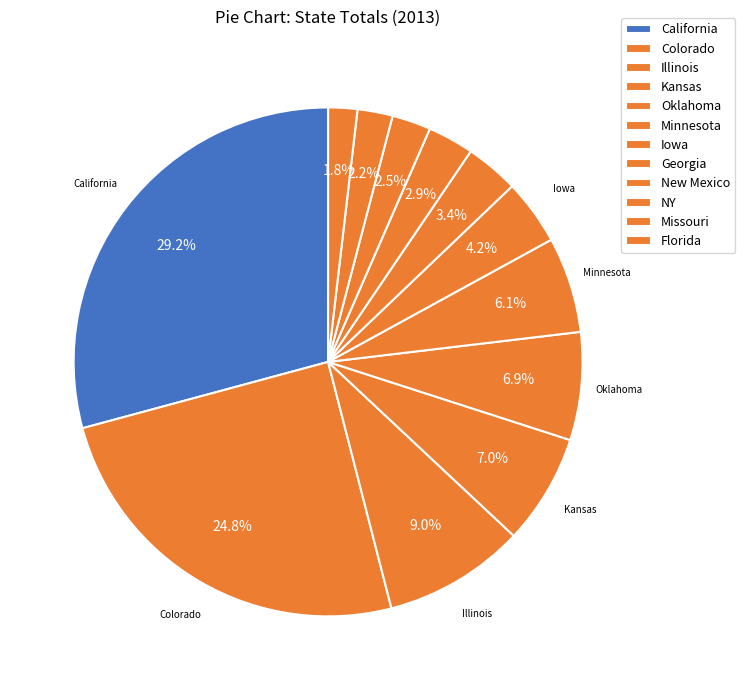

How many segments does this pie chart have?

12